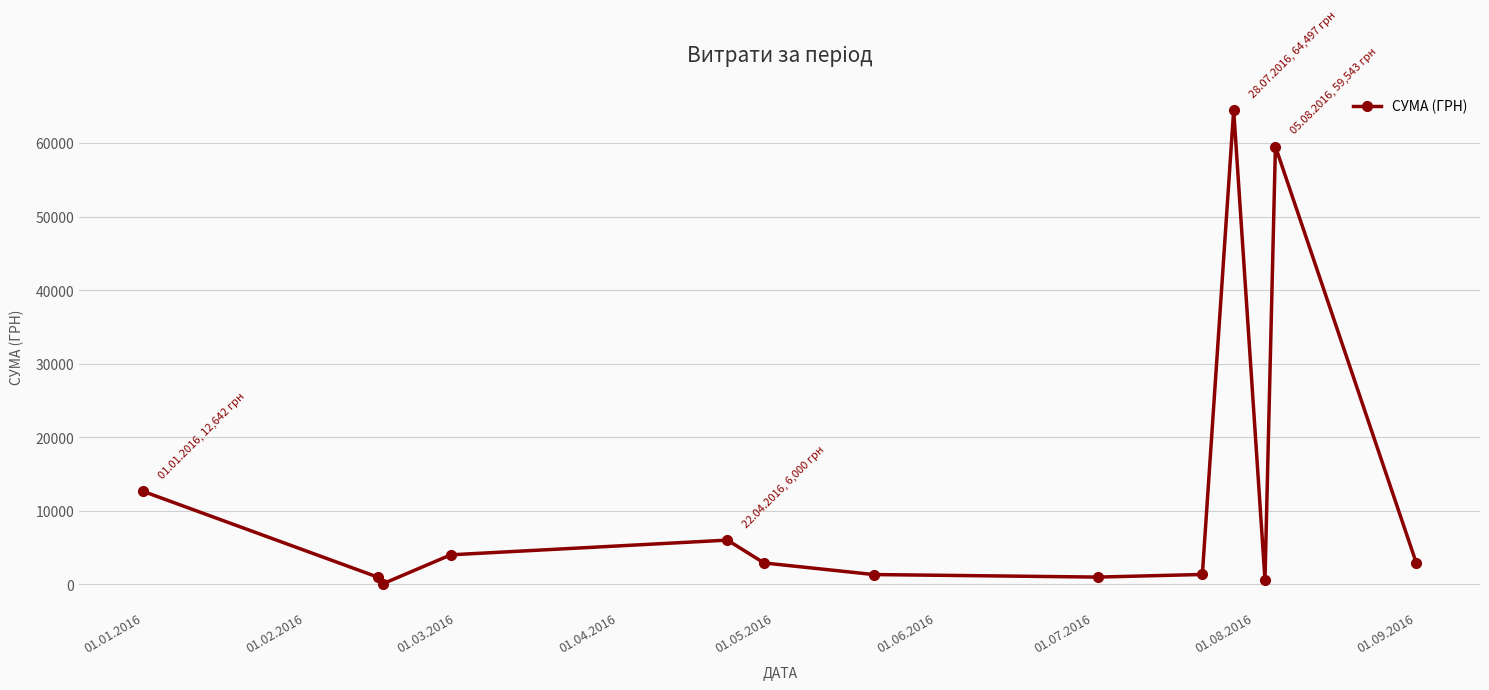

True or false: there are more than 0 points higher than both neighbors.

True